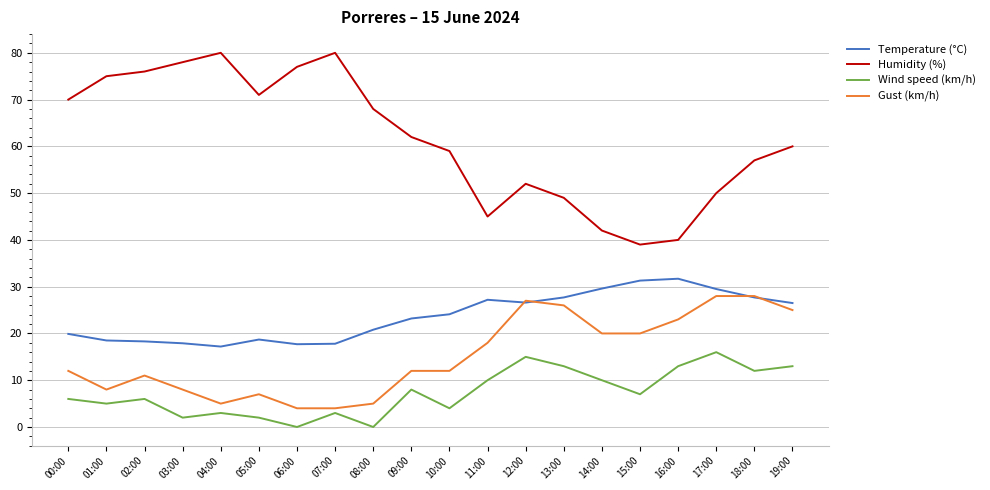

Where is the first local minimum for Wind speed (km/h)?

01:00